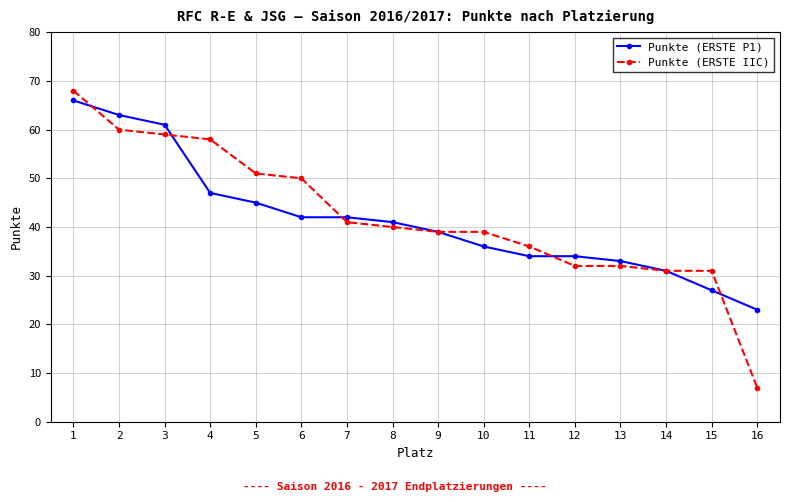

At which label is Punkte (ERSTE P1) closest to 44?

5